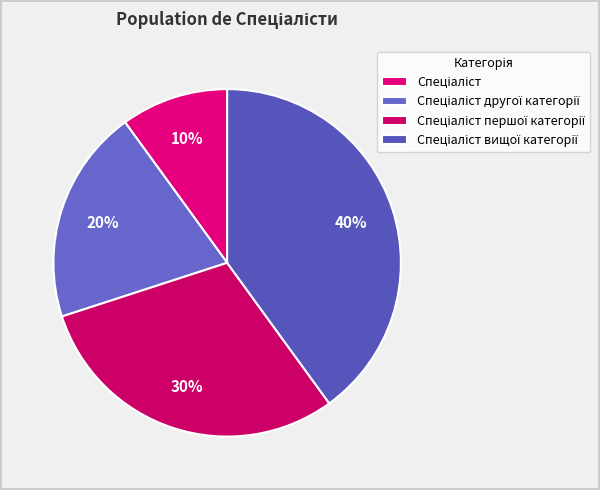

How many segments does this pie chart have?

4